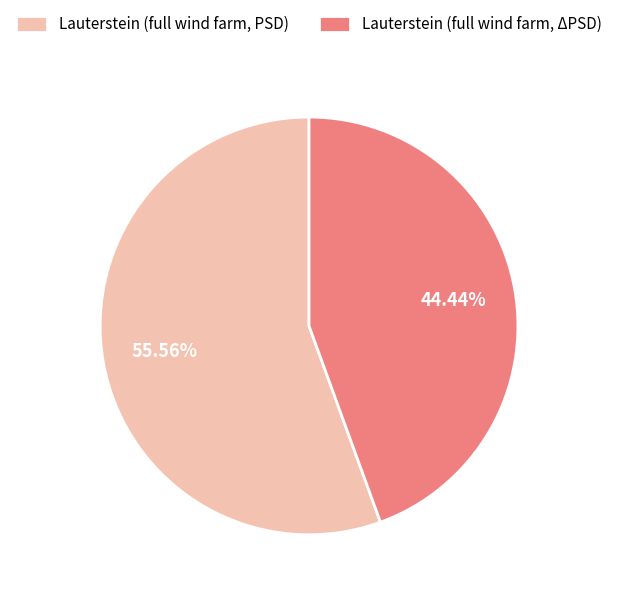

To the nearest percent, what is the difference between the largest and smallest slice percentages?

11%